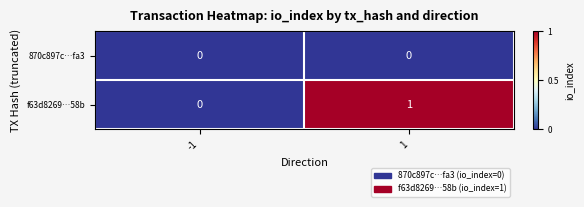

Is it true that f63d8269…58b equals 0 at -1?

True